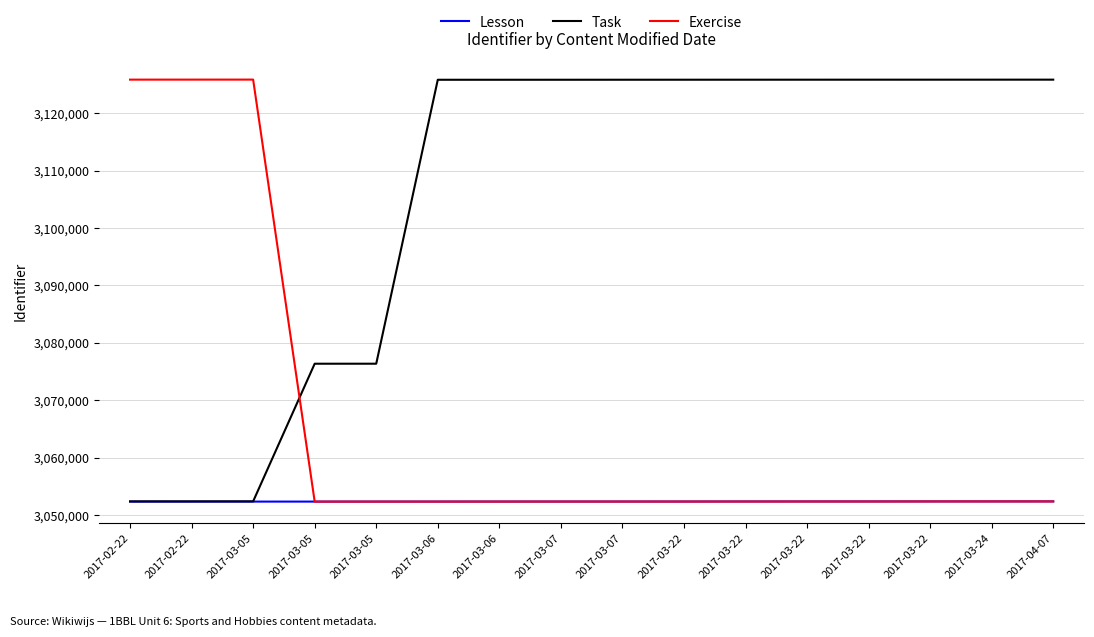

Which series has the largest total across all categories?

Task